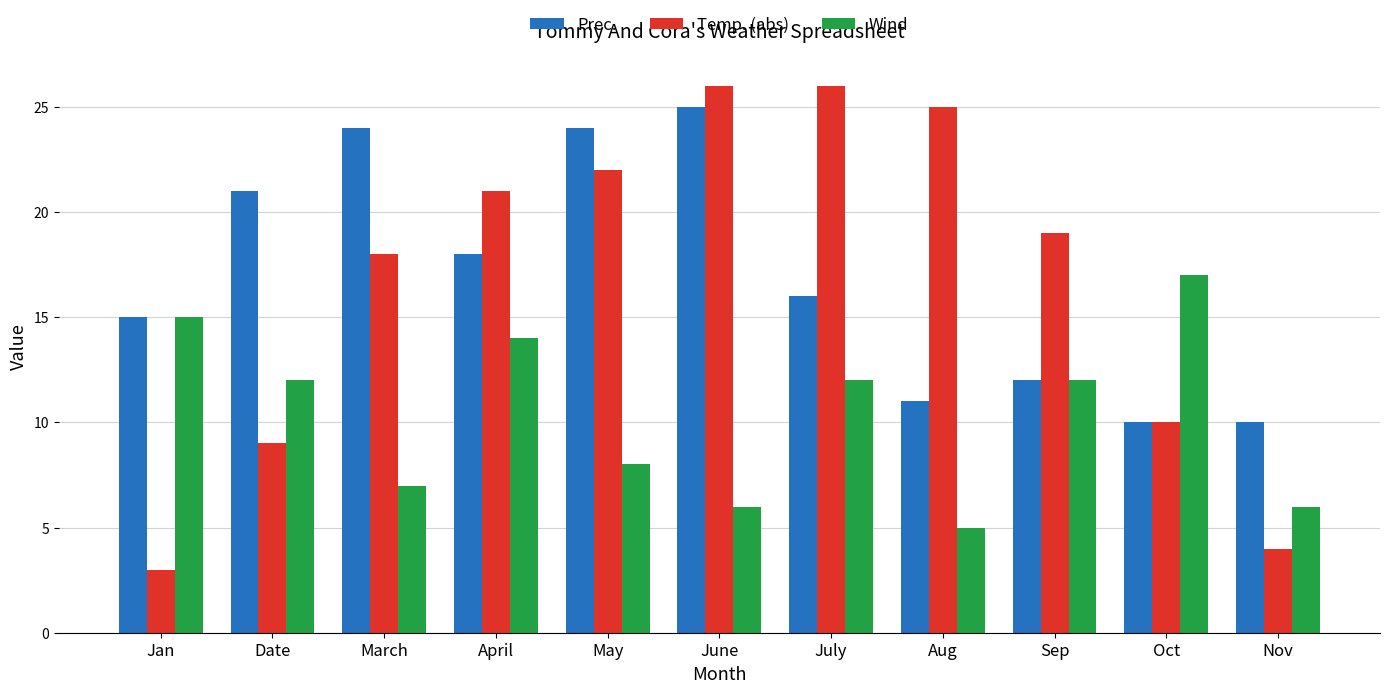

Reading left to right, list all the values displayed in this chart.

Prec.: 15	21	24	18	24	25	16	11	12	10	10
Temp. (abs): 3	9	18	21	22	26	26	25	19	10	4
Wind: 15	12	7	14	8	6	12	5	12	17	6